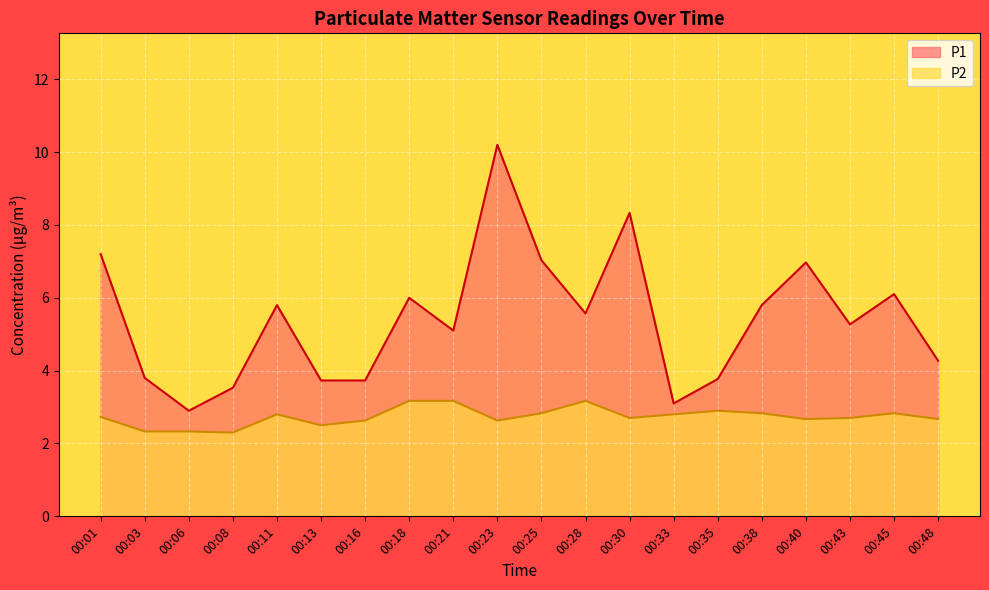

What is the value of the P1 point at the 3rd from the left?

2.9